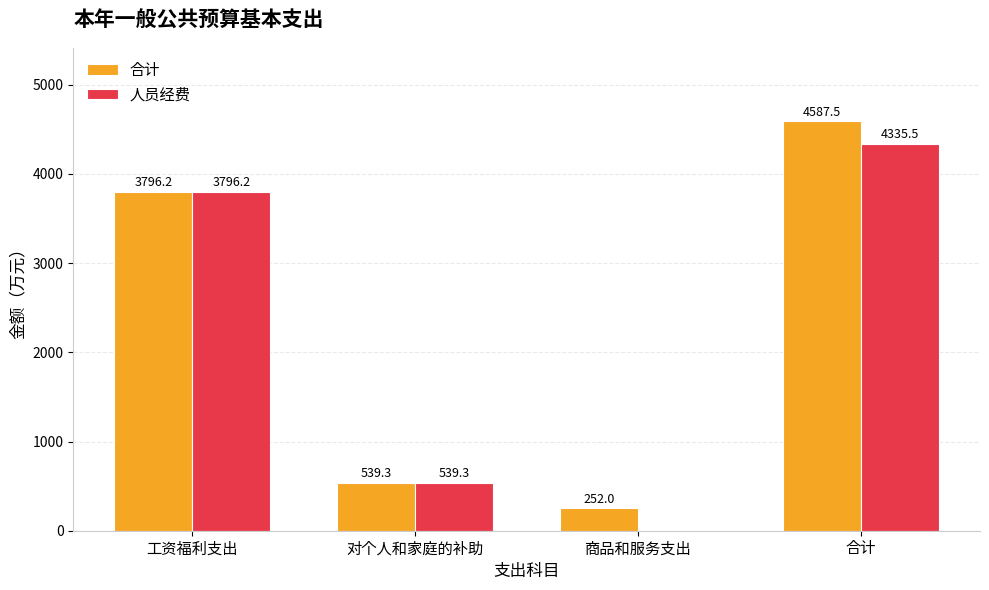

What are all the series names shown in the legend?

合计, 人员经费